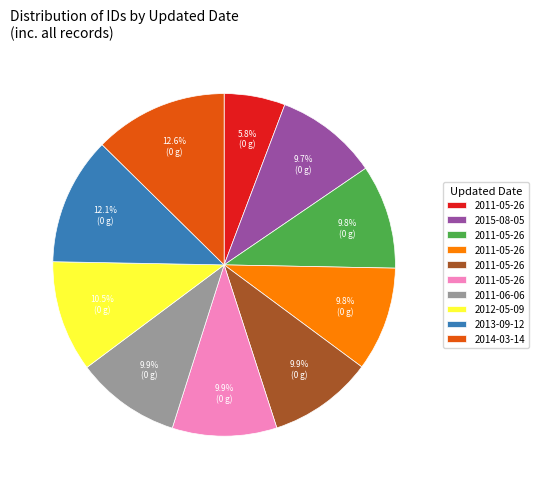

Is there a majority slice in this chart?

No